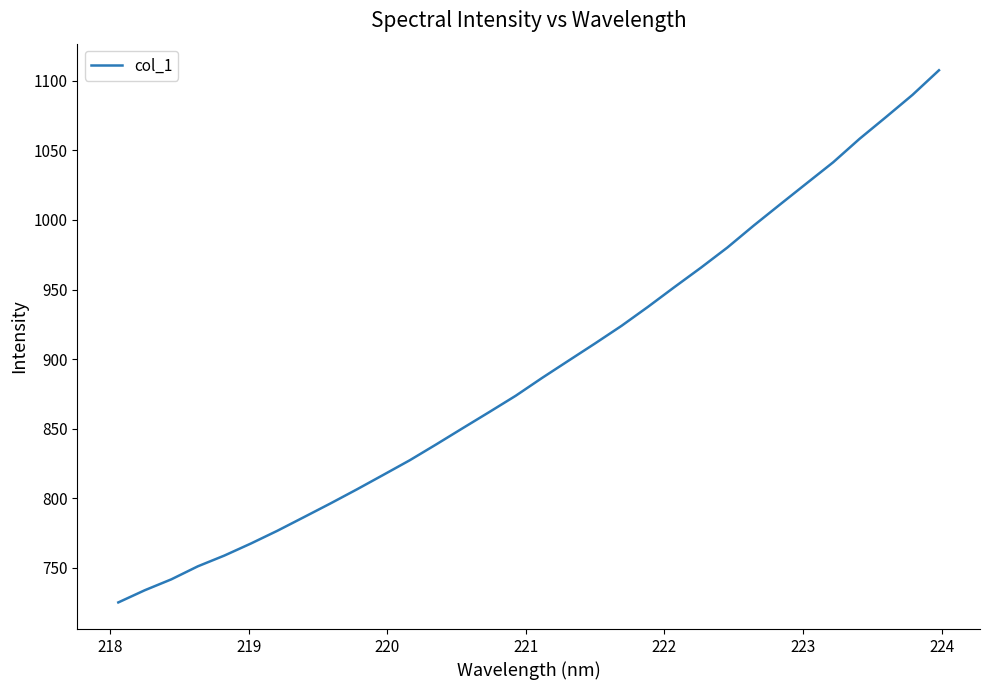

What is the minimum value shown in the chart?

725.2